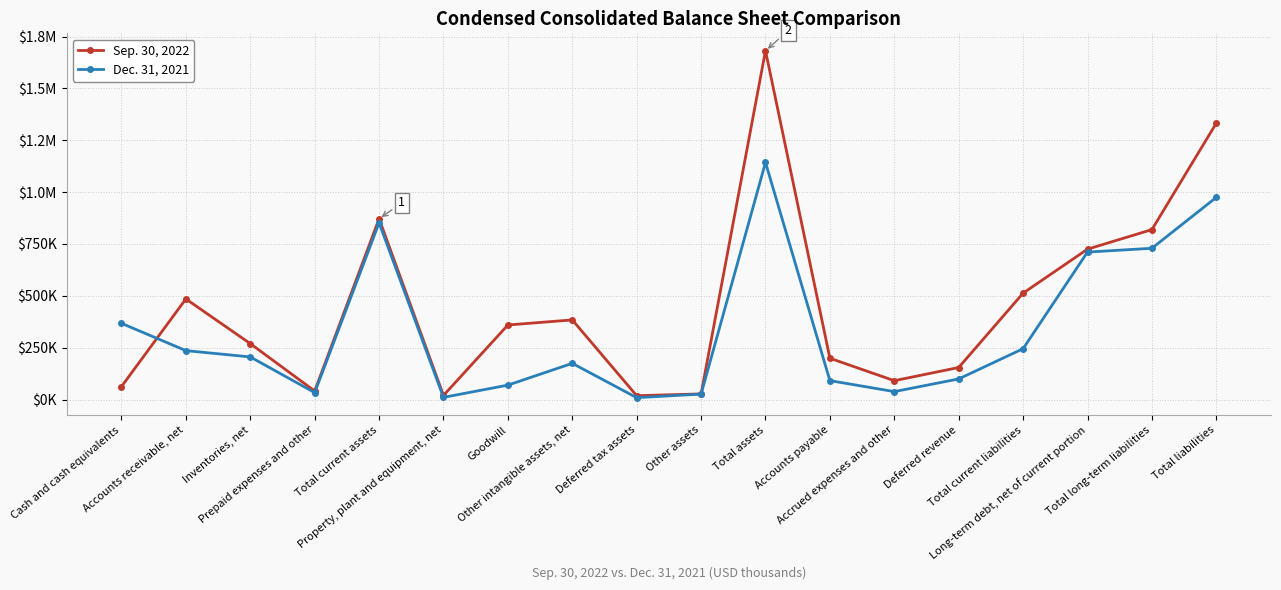

Which series has the largest total across all categories?

Sep. 30, 2022